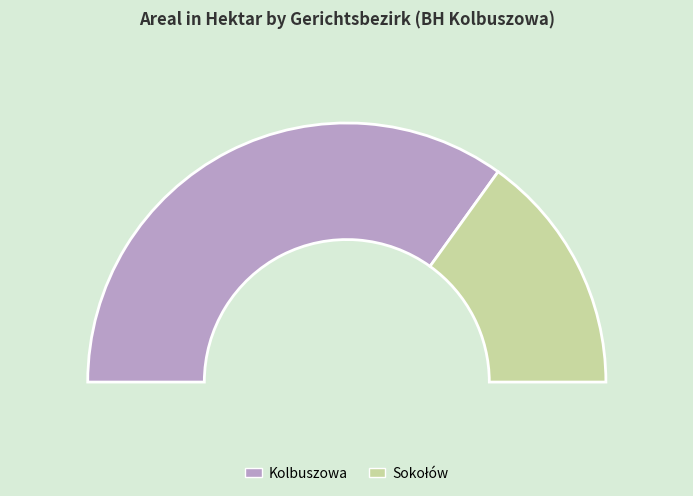

Which slice is the largest?

Kolbuszowa